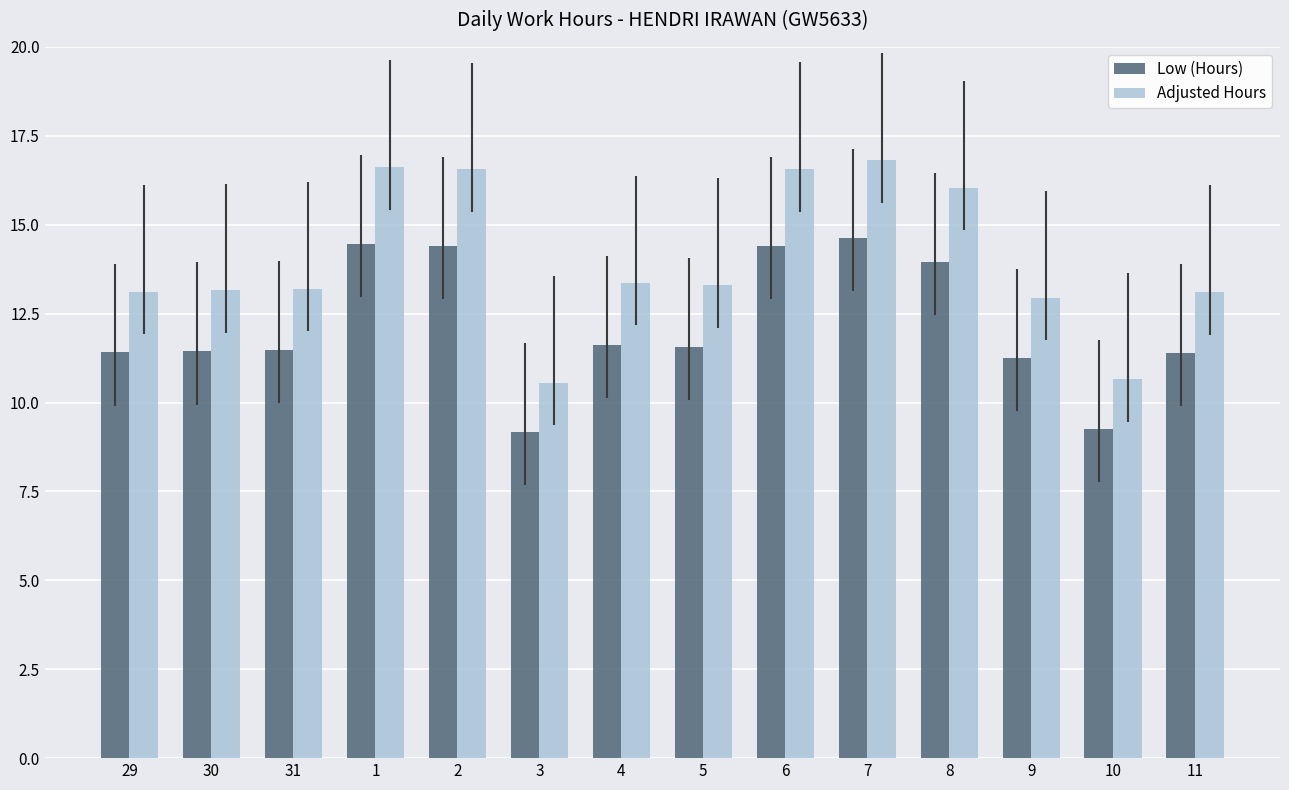

What is the difference between the highest and lowest values at 30?

1.7